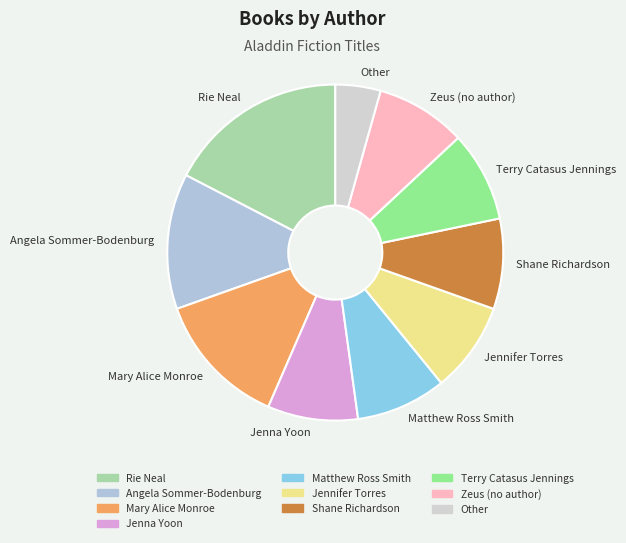

The Terry Catasus Jennings slice represents 9% of the pie. True or false?

True